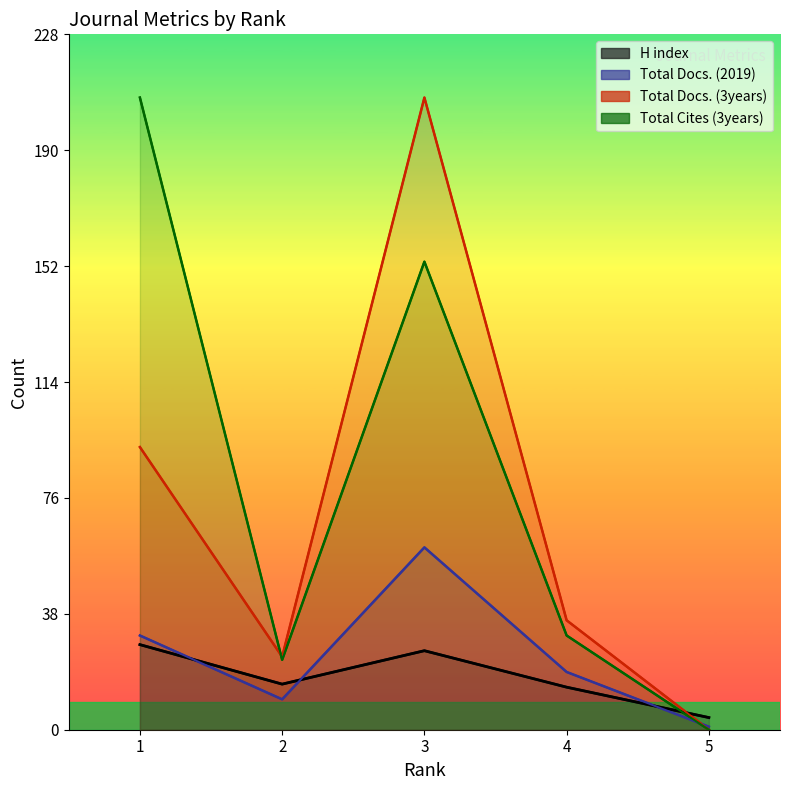

In H index, how many points are lower than both neighbors (excluding endpoints)?

1